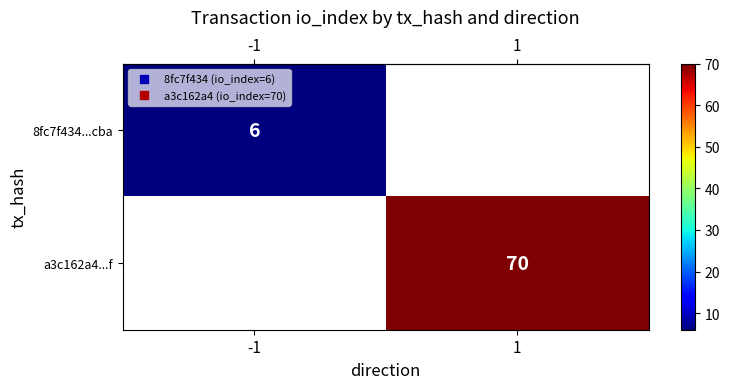

At which category does the chart reach its minimum across all series?

-1